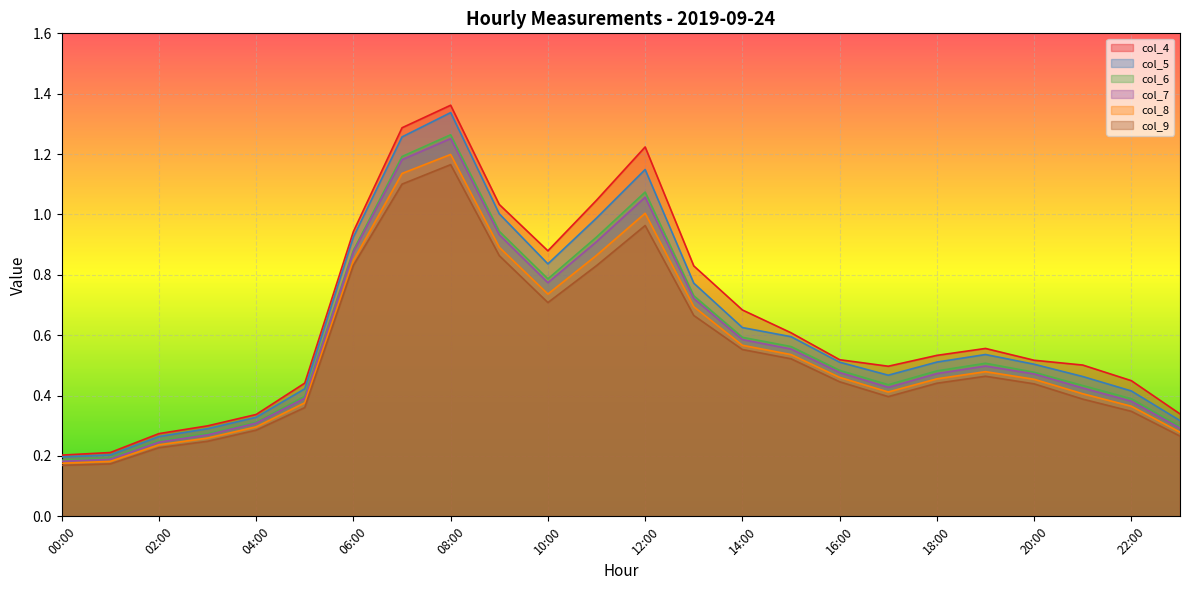

Which series has the largest range (max minus min)?

col_4